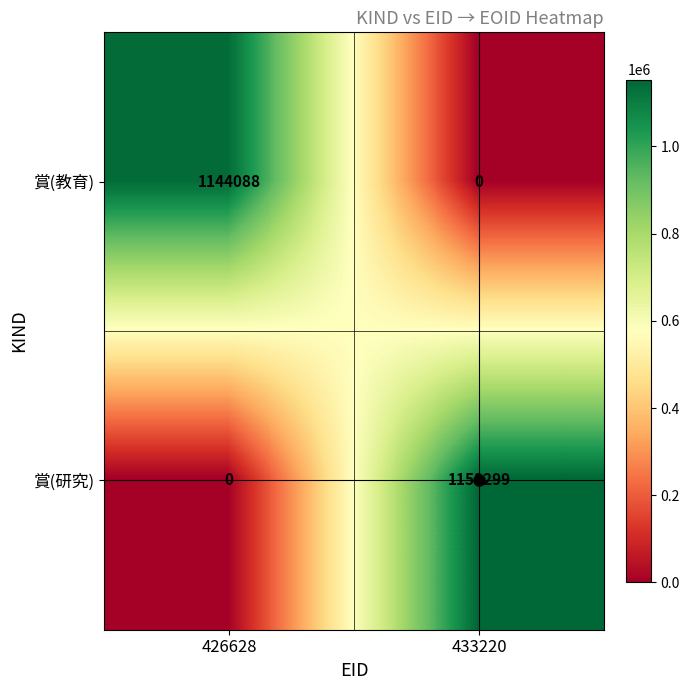

Which series has the largest total across all categories?

賞(研究)